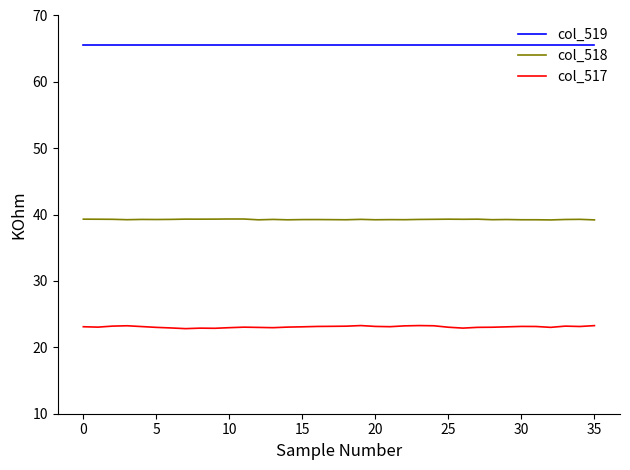

Rank the series by their maximum value, from highest to lowest.

col_519, col_518, col_517